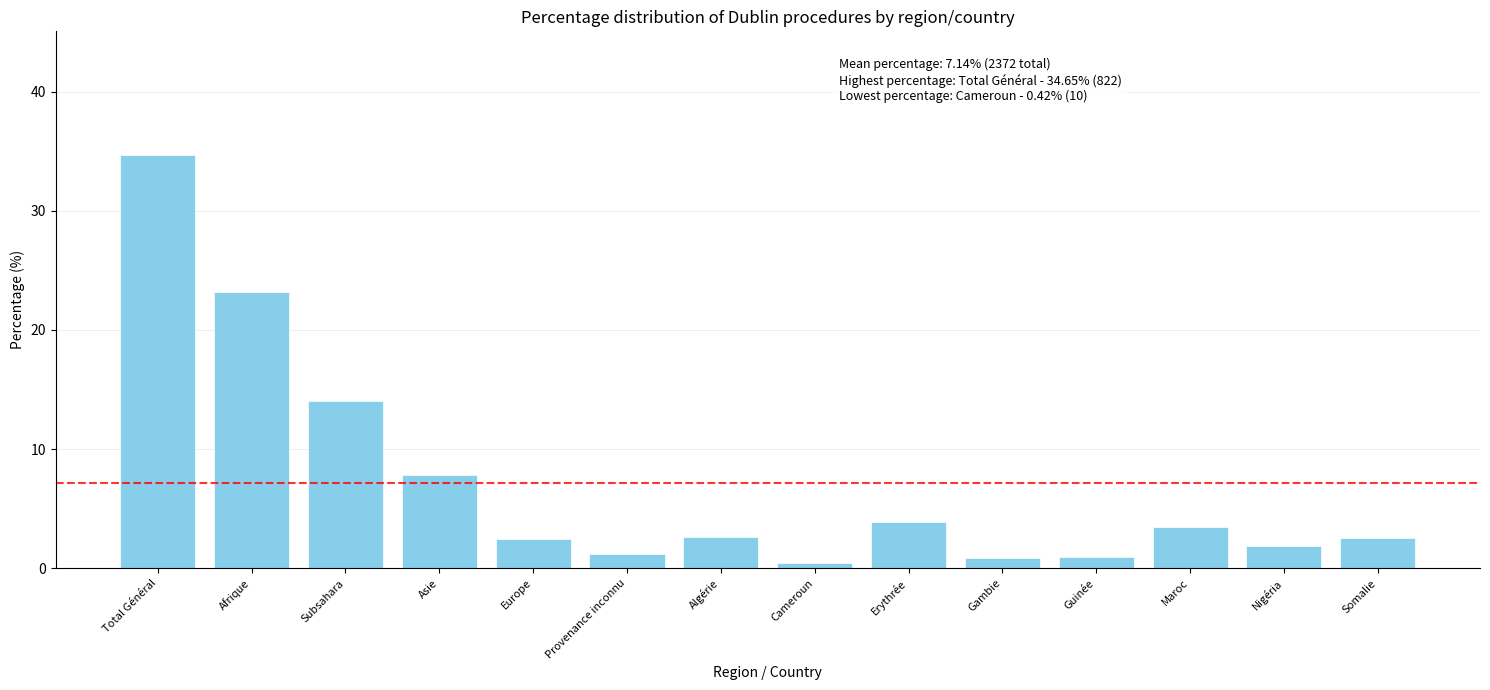

What is the sum of all values?

100.0